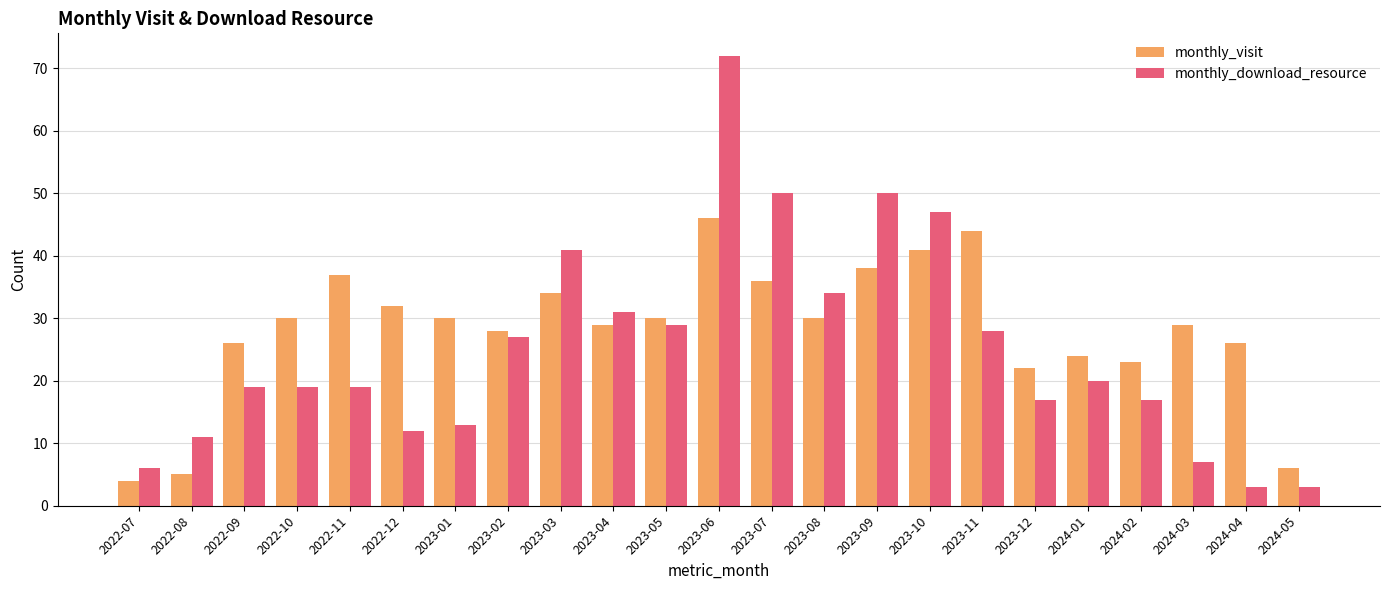

What is the difference between the maximum and minimum values in the monthly_visit series?

42